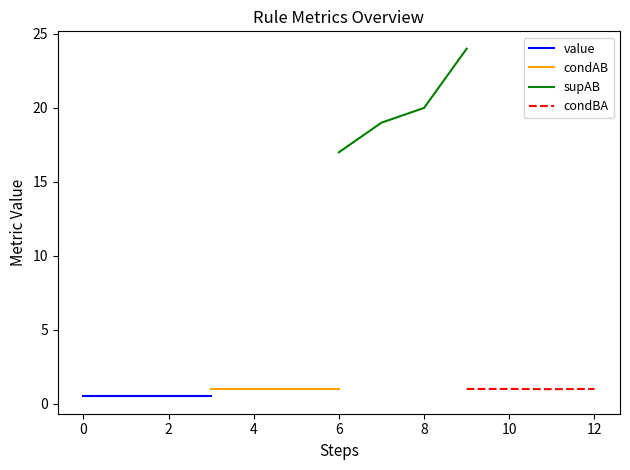

Read the condBA value at 12.

1.0